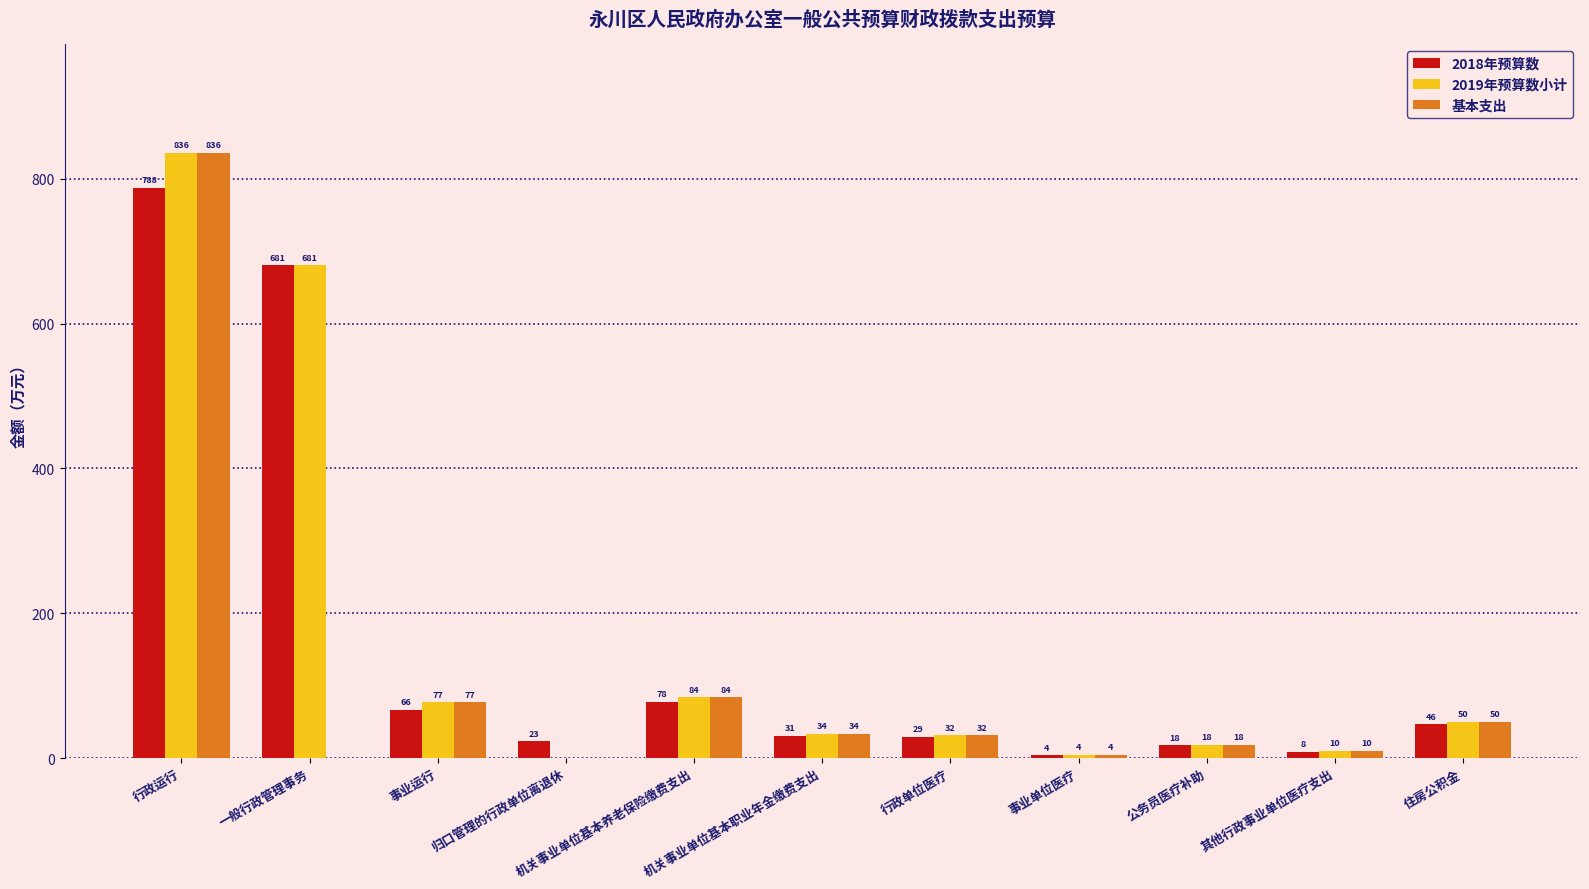

What is the difference between the highest and lowest values at 行政运行?

48.2